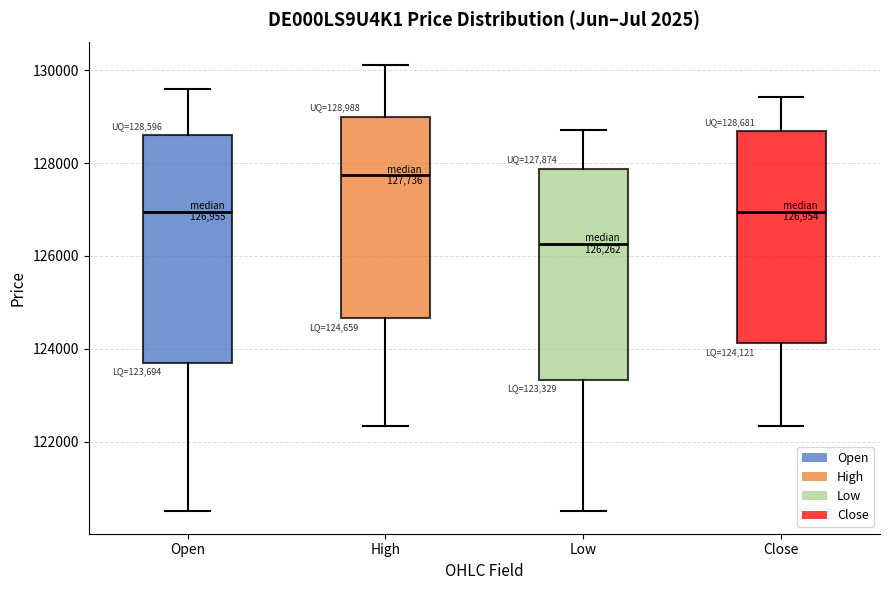

Which box's median line is the highest?

High